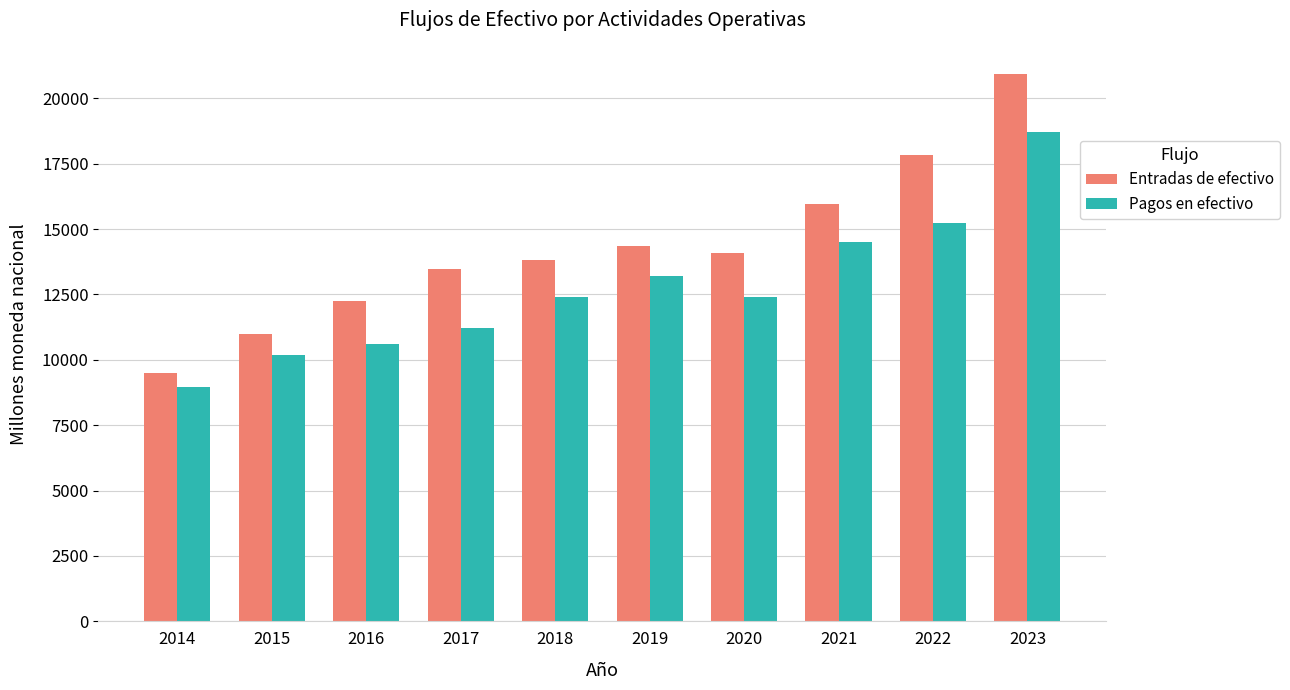

Rank the series by their maximum value, from highest to lowest.

Entradas de efectivo, Pagos en efectivo